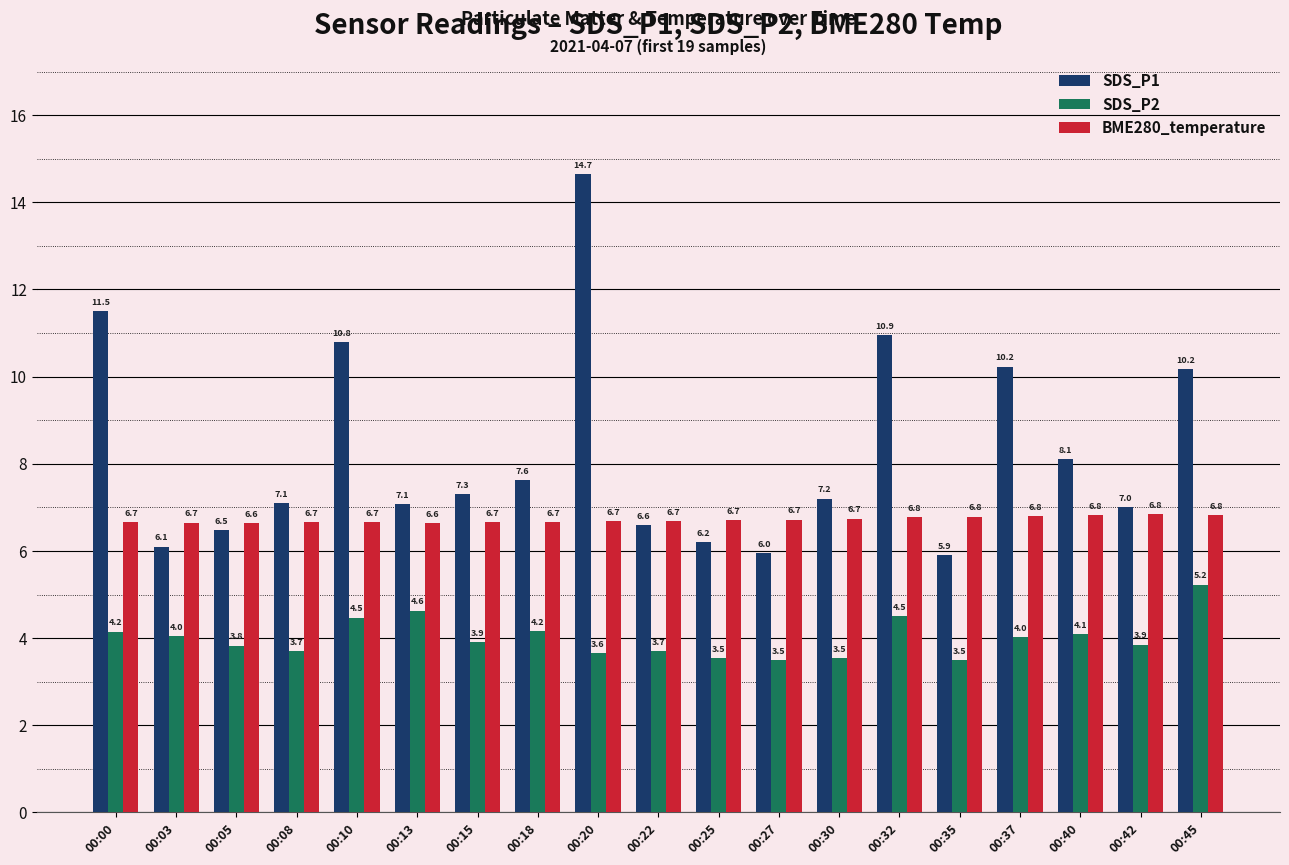

Is it true that SDS_P1 equals 8.1 at 00:40?

True